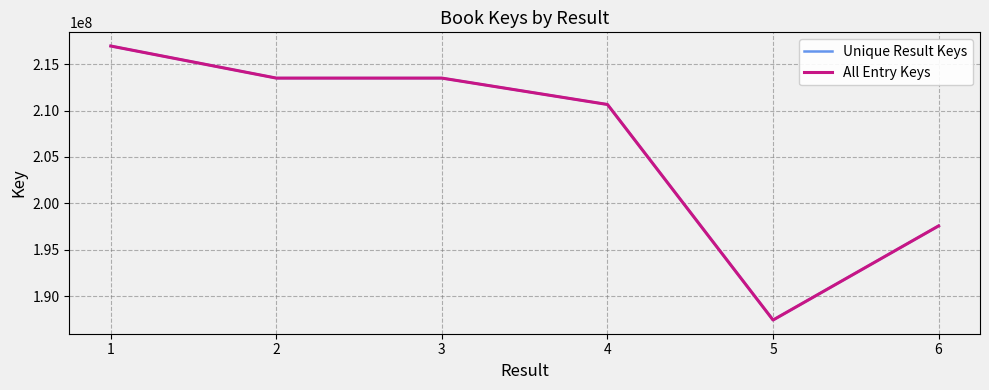

Which has a higher value, 5 or 2?

2